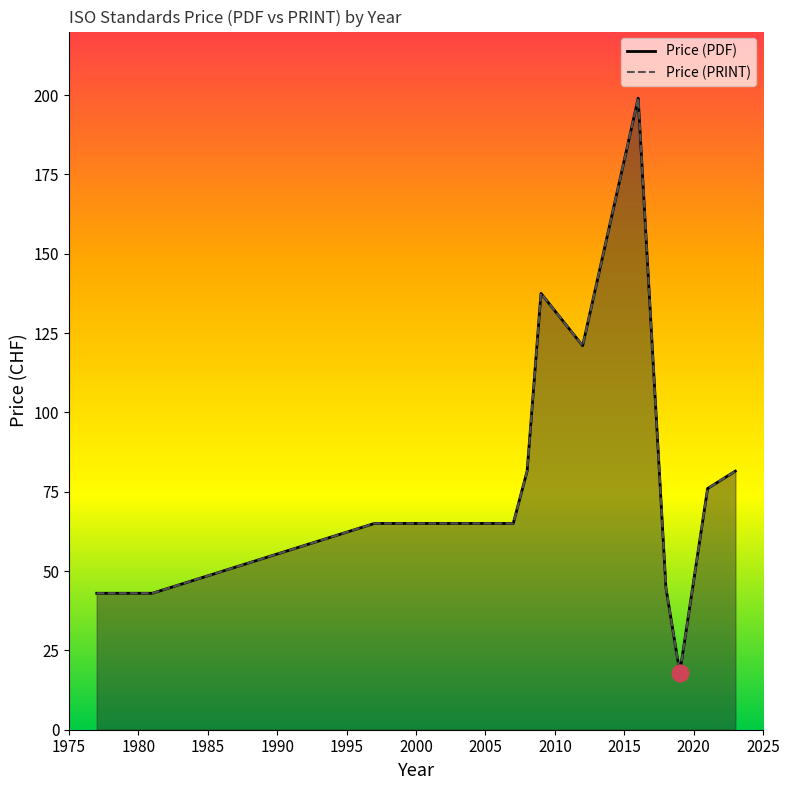

What is the maximum value for Price (PRINT)?

199.0